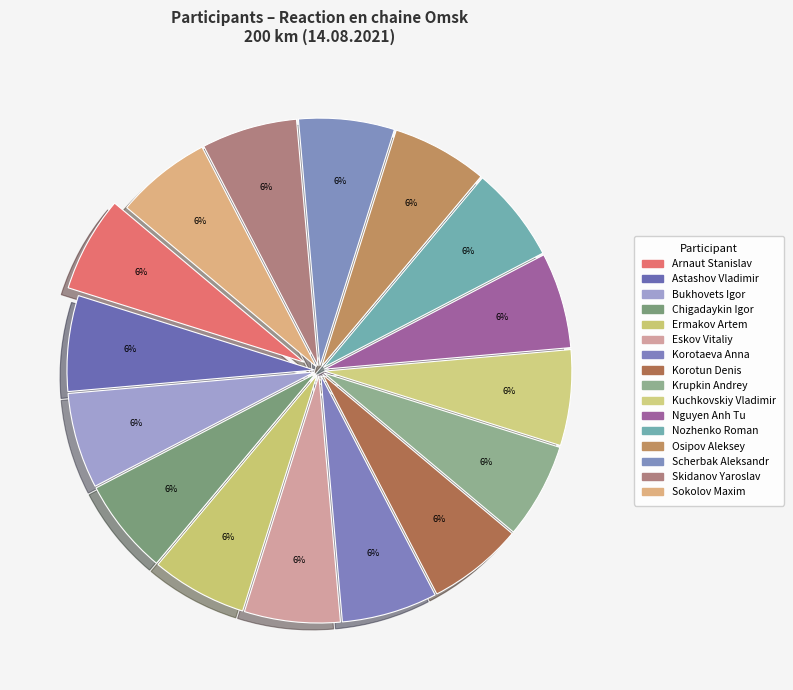

How many slices are in this pie chart?

16